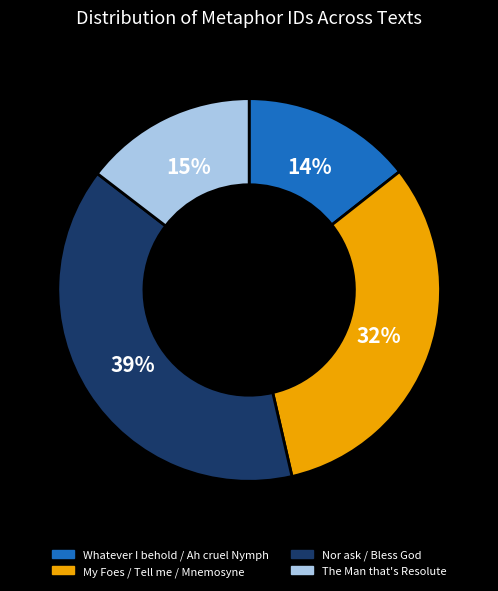

What is the ratio of the value at Nor ask / Bless God to the value at My Foes / Tell me / Mnemosyne?

1.2